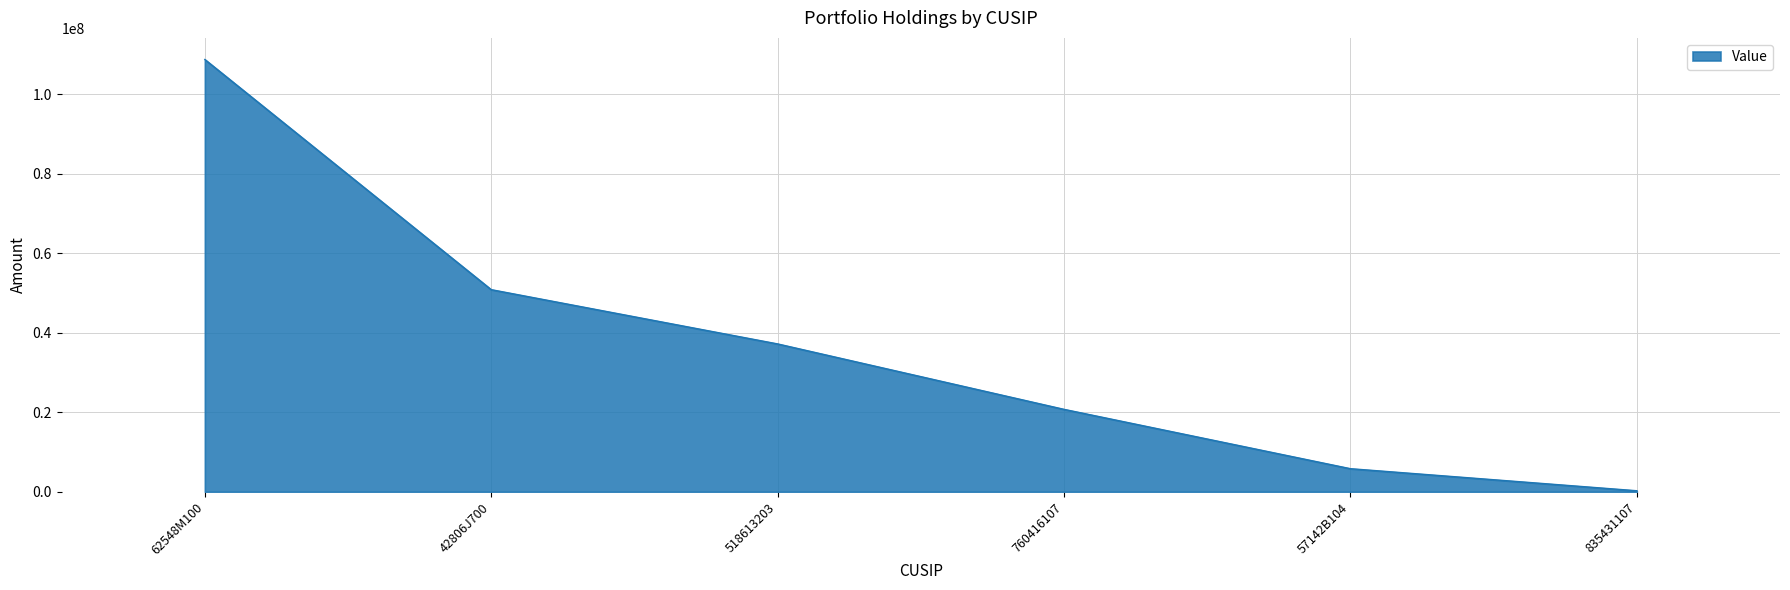

What is the change in value from 42806J700 to 518613203?

-13653000